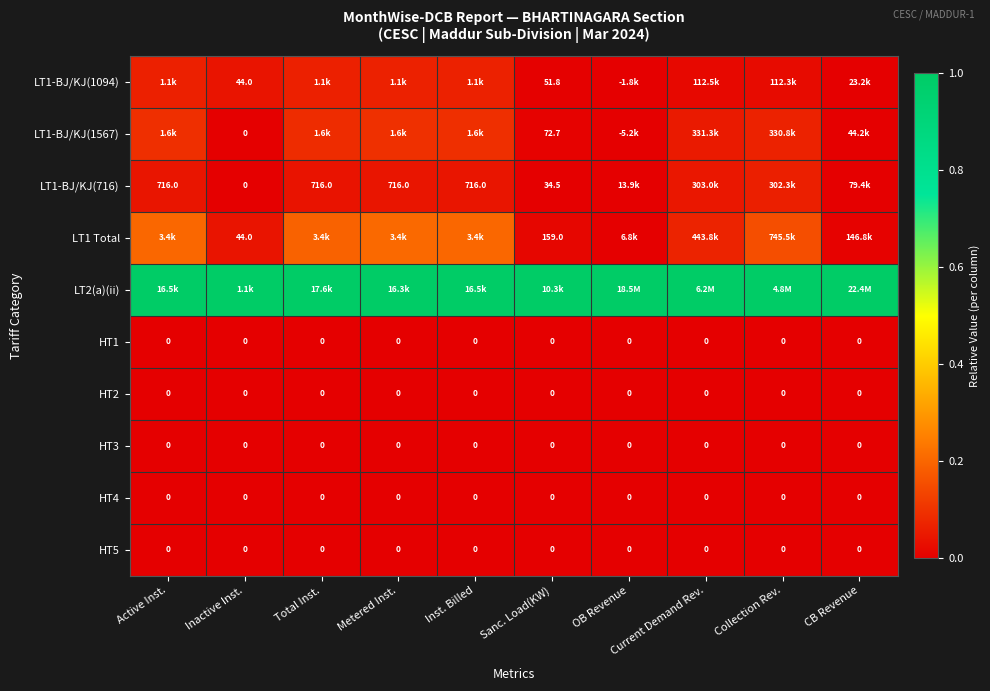

Is it true that LT2(a)(ii) equals 0.4 at Collection Rev.?

False